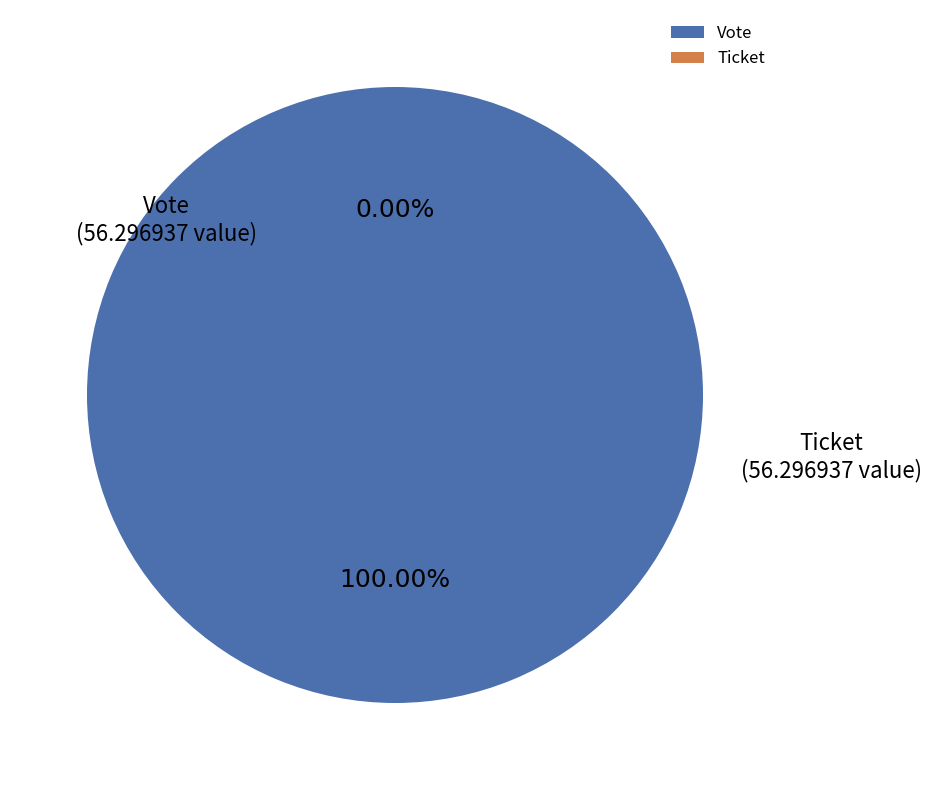

Which category has the biggest portion of the pie?

Vote